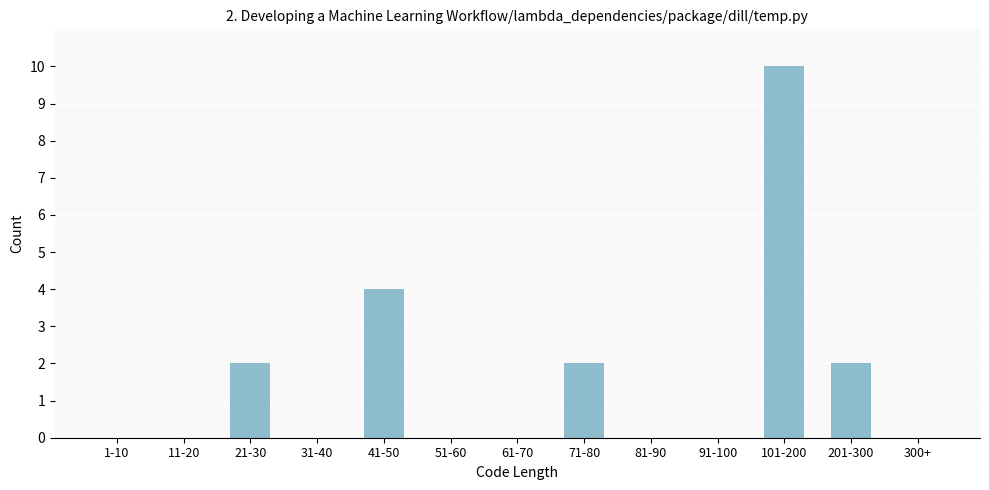

Reading left to right, extract all data points from this chart.

1-10=0	11-20=0	21-30=2	31-40=0	41-50=4	51-60=0	61-70=0	71-80=2	81-90=0	91-100=0	101-200=10	201-300=2	300+=0